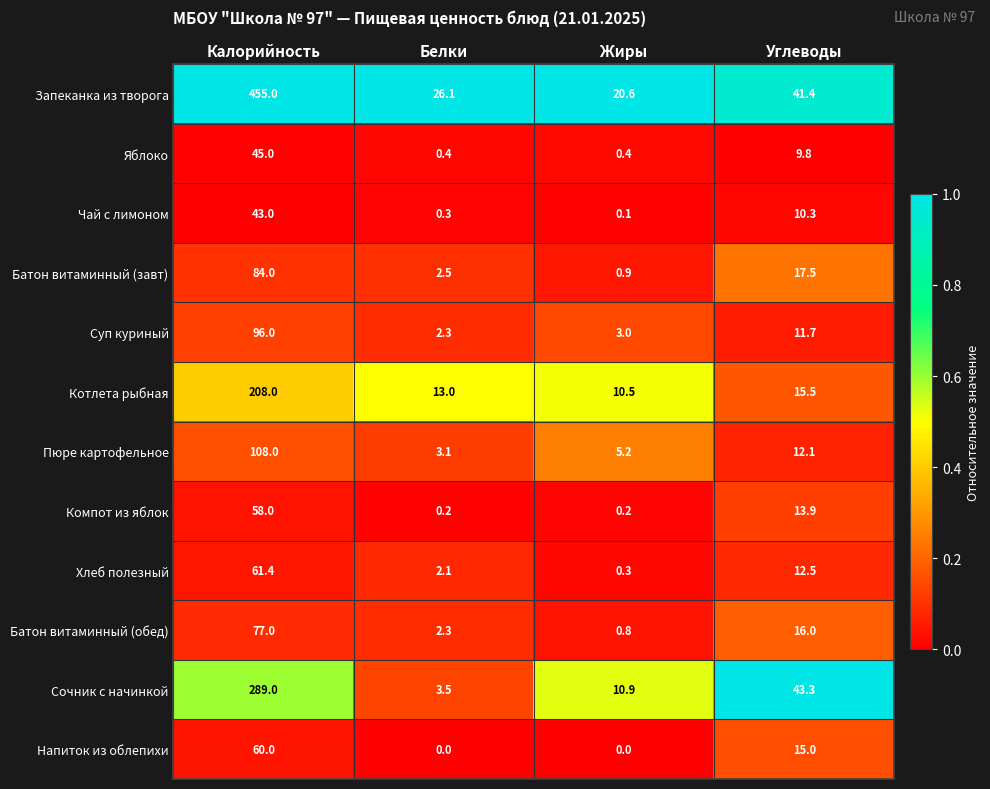

Which series has the largest total across all categories?

Запеканка из творога